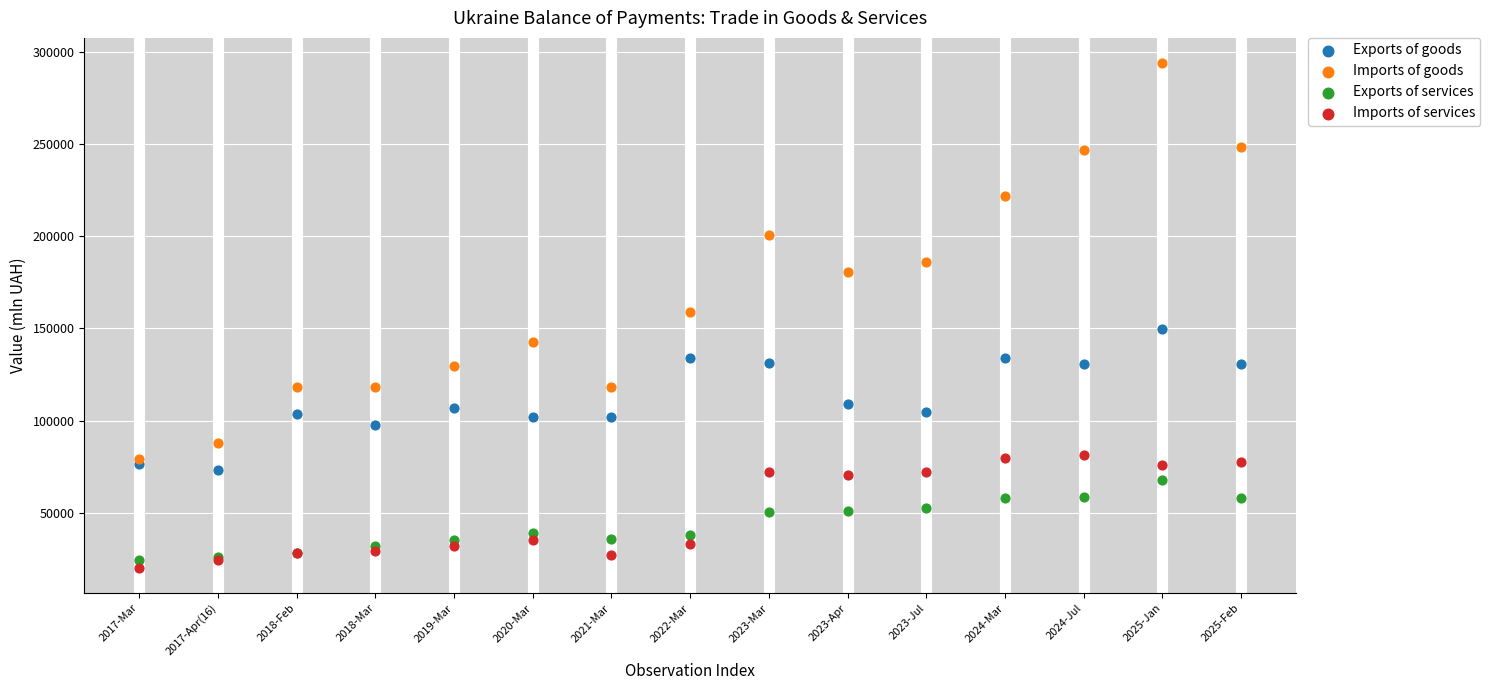

What are all the series names shown in the legend?

Exports of goods, Imports of goods, Exports of services, Imports of services